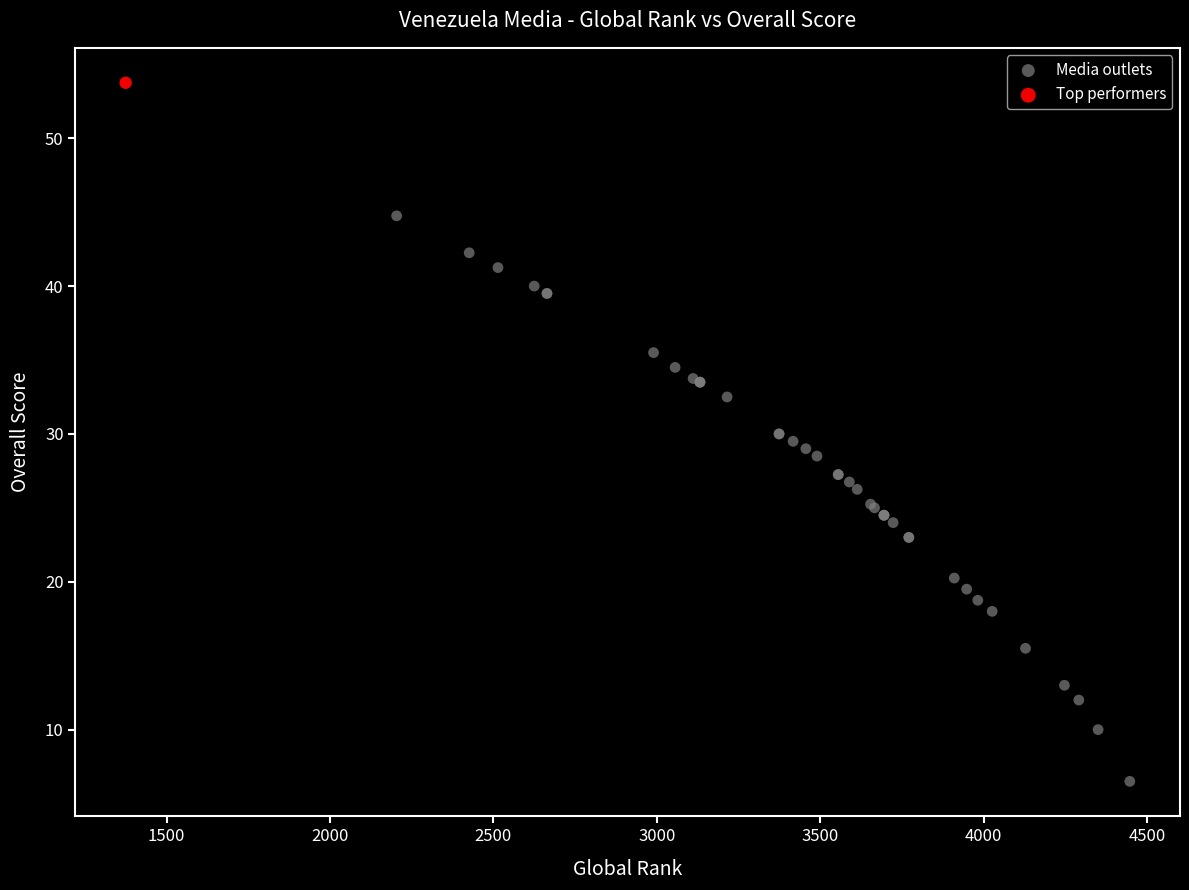

What are all the series names shown in the legend?

Media outlets, Top performers